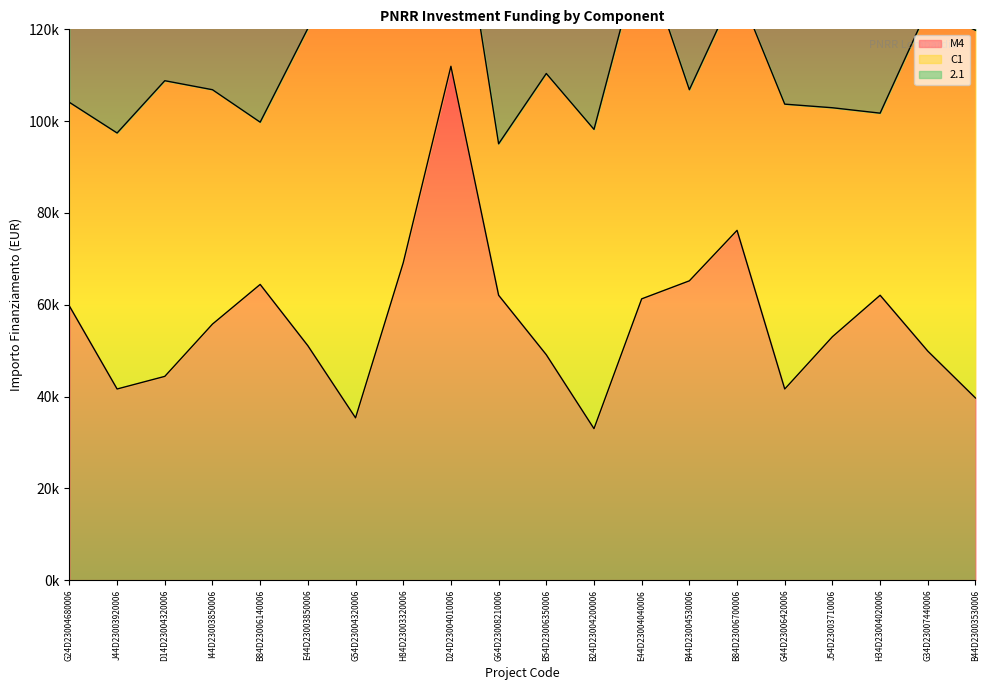

What is the spread (max minus min) of values at G44D23006420006?

36923.6